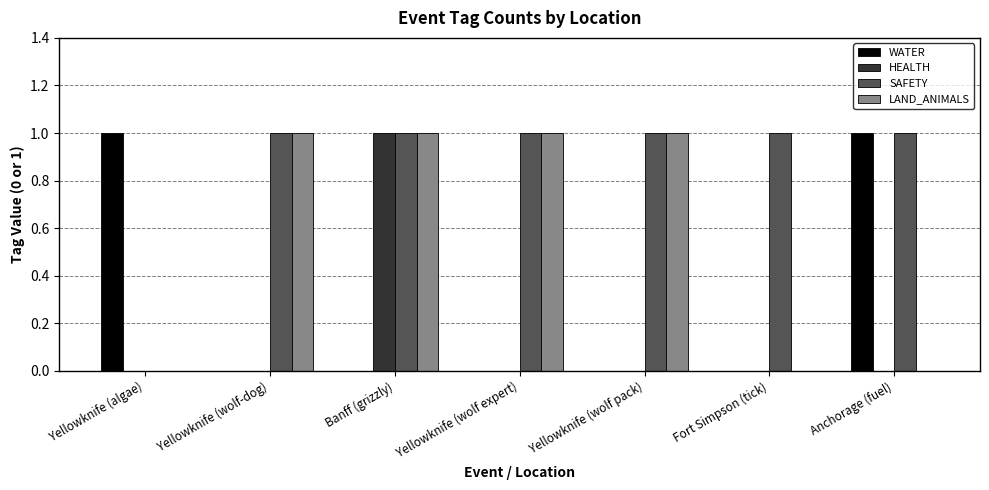

At which category is the sum across all series the highest?

Banff (grizzly)